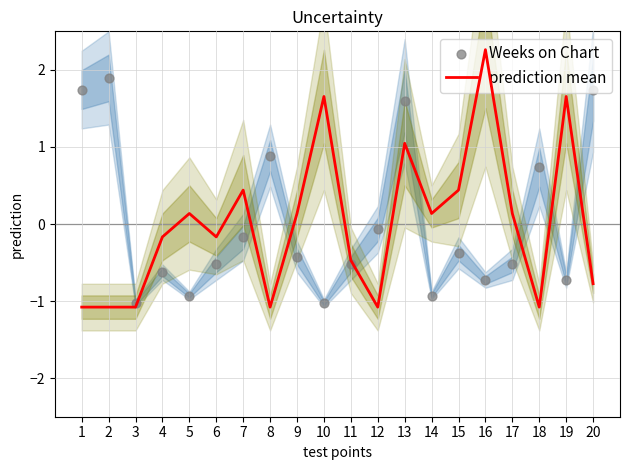

At which category is the sum across all series the highest?

13